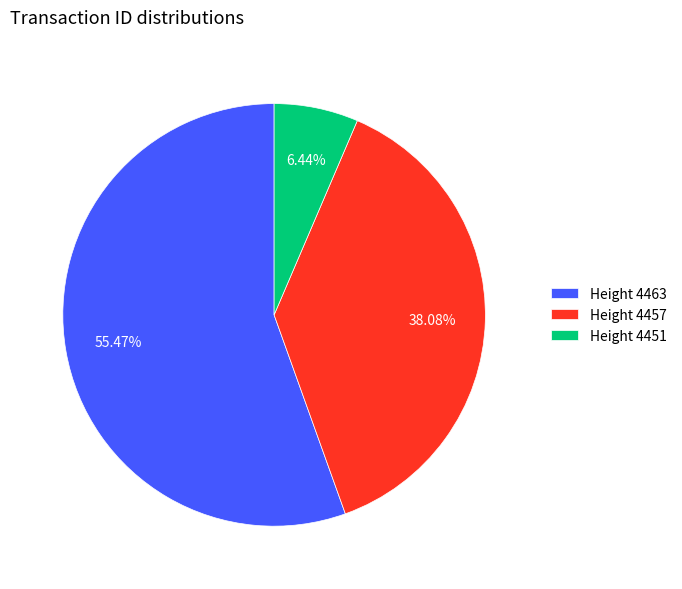

How many segments does this pie chart have?

3